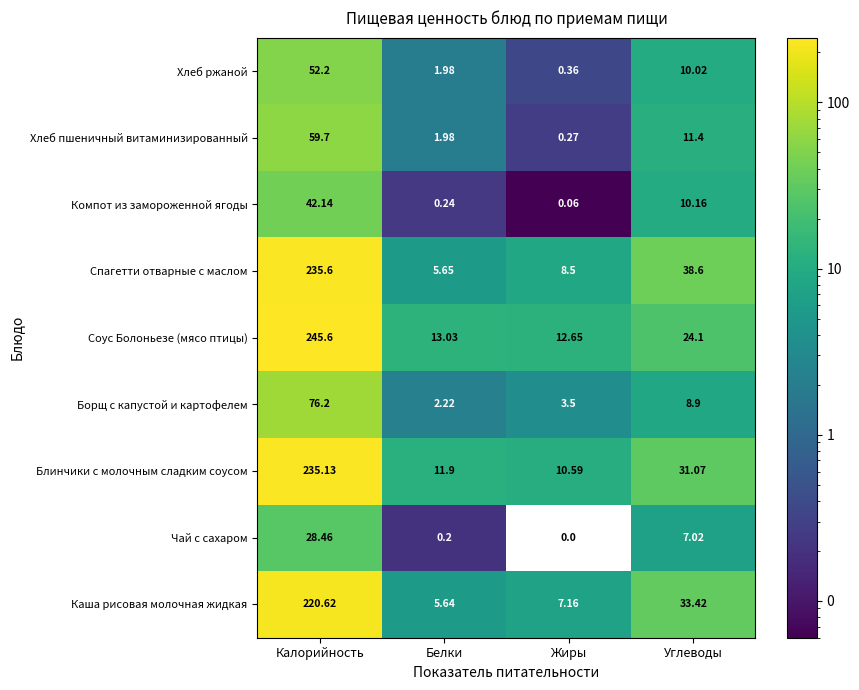

At Жиры, list the series in order from largest to smallest.

Соус Болоньезе (мясо птицы), Блинчики с молочным сладким соусом, Спагетти отварные с маслом, Каша рисовая молочная жидкая, Борщ с капустой и картофелем, Хлеб ржаной, Хлеб пшеничный витаминизированный, Компот из замороженной ягоды, Чай с сахаром